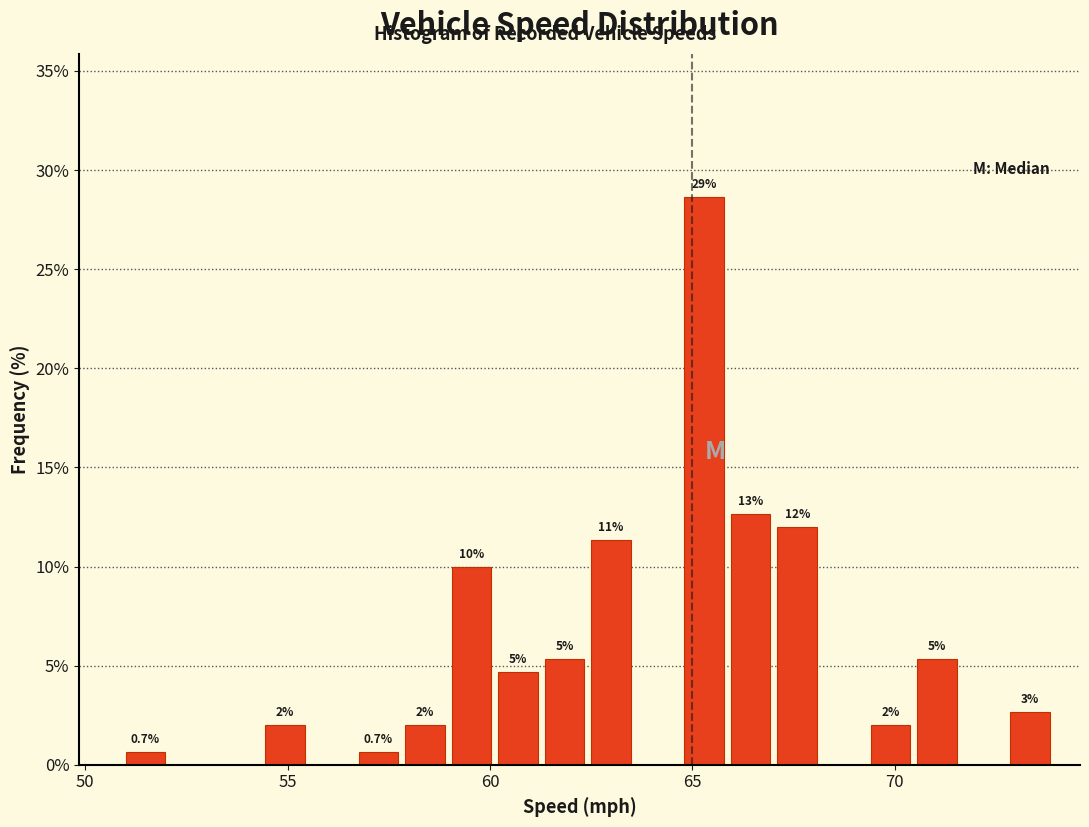

Read against the x-axis, roughly where is the centre of the tallest bar?

65.5